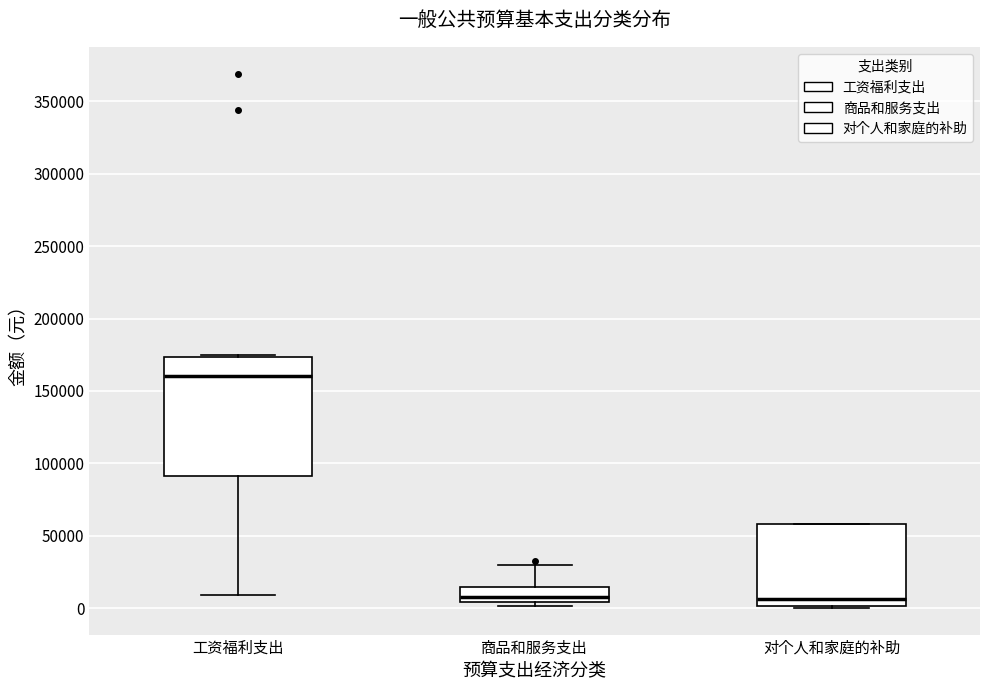

Reading left to right, transcribe this box plot: for each box, give where its median line is, the range the box spans, and where its two whiskers end, as read against the y-axis. The values are not printed on the chart, so give them approximately, as read against the axis.

工资福利支出: median 160000, box 90000 to 175000, whiskers 10000 to 175000 (just above the box's upper edge)
商品和服务支出: median 10000, box 5000 to 15000, whiskers 0 to 30000
对个人和家庭的补助: median 5000, box 0 to 60000, whiskers 0 to 60000